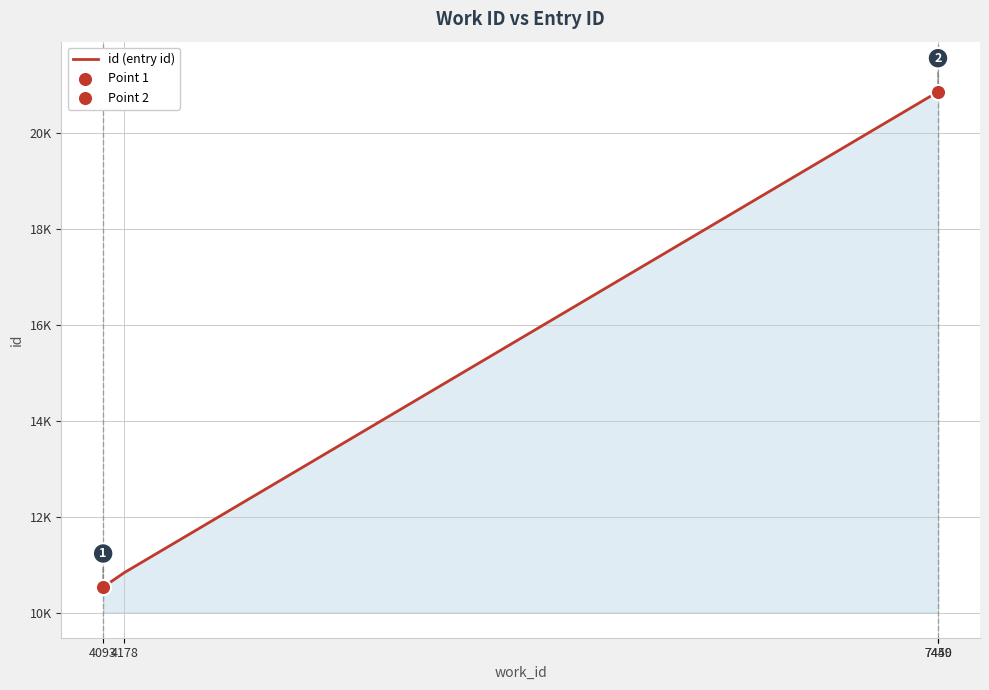

Does the chart have visible grid lines?

Yes